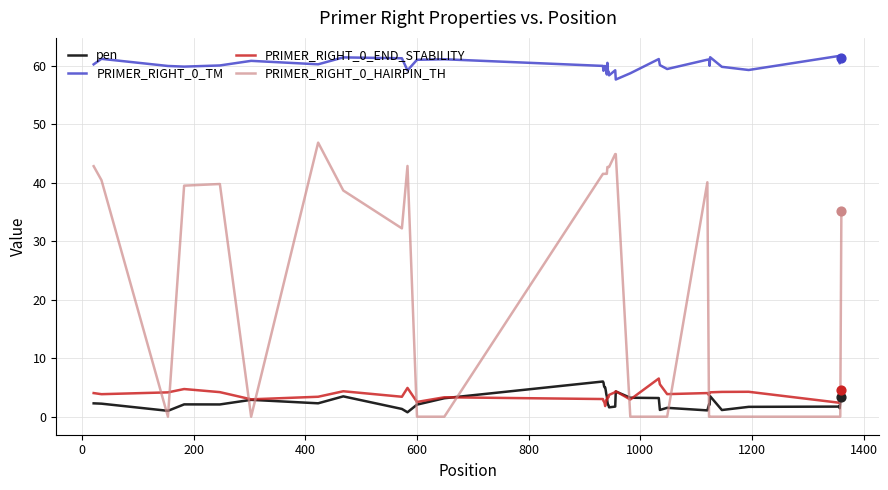

Which series has the largest range (max minus min)?

PRIMER_RIGHT_0_HAIRPIN_TH